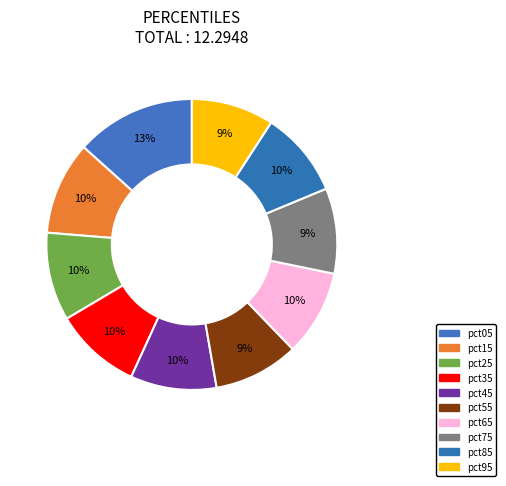

Approximately how many times larger is the value at pct55 compared to pct75?

1.0